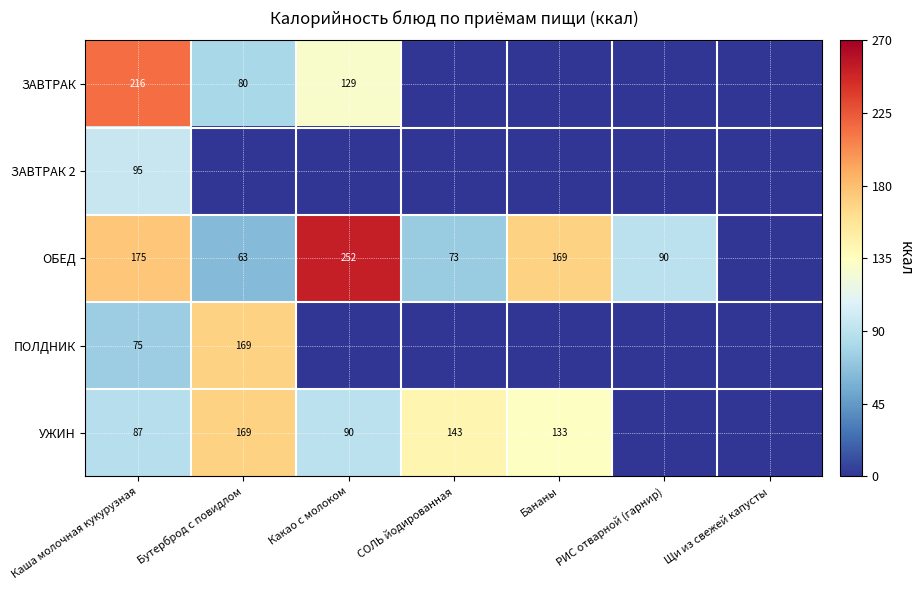

What is the difference between the highest and lowest values at Бутерброд с повидлом?

169.2